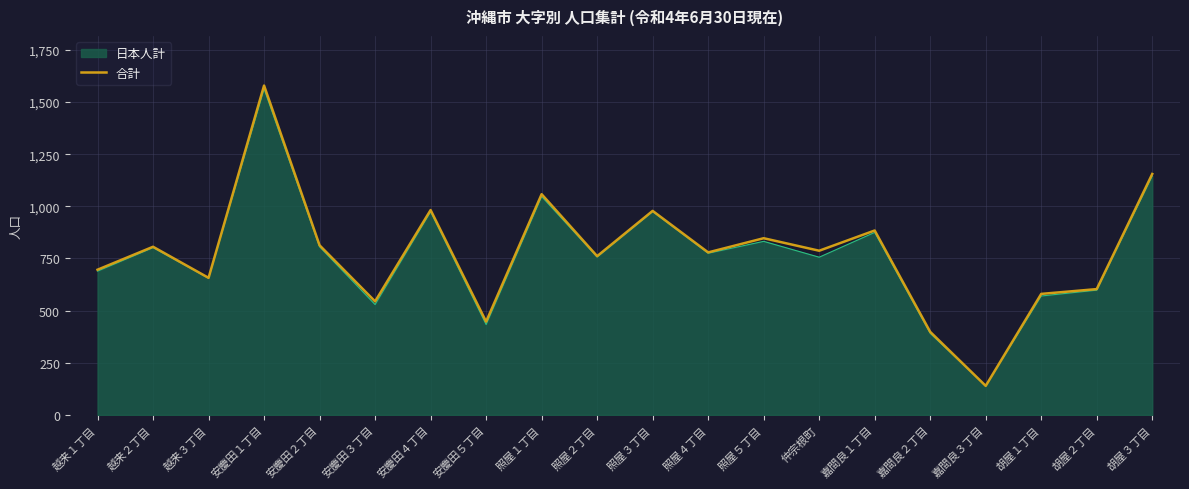

Which series has the largest range (max minus min)?

合計